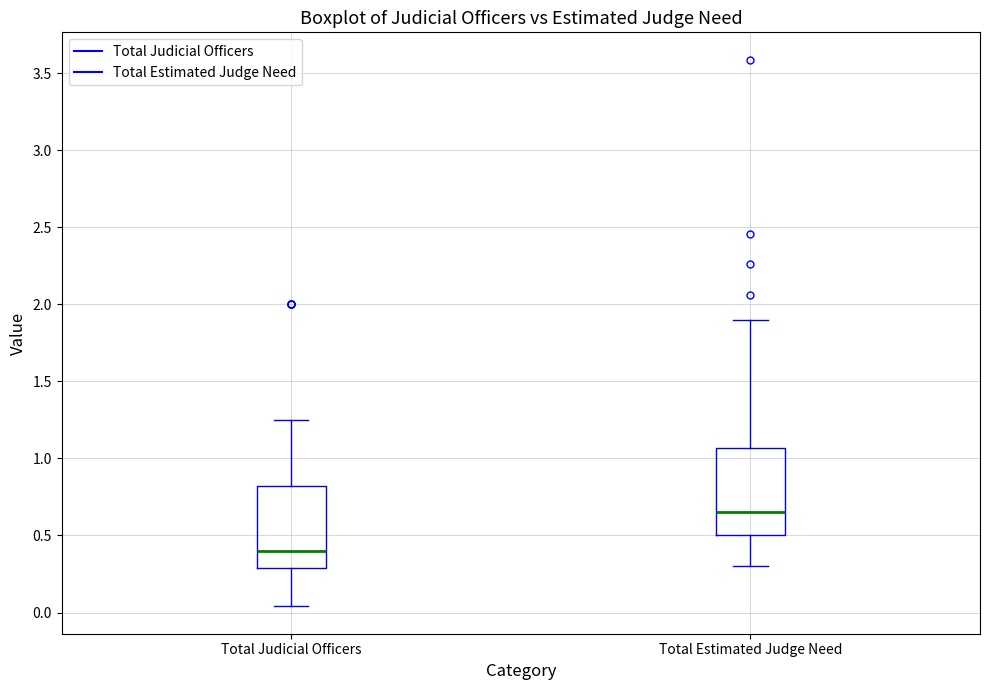

Which box has the highest median line?

Total Estimated Judge Need